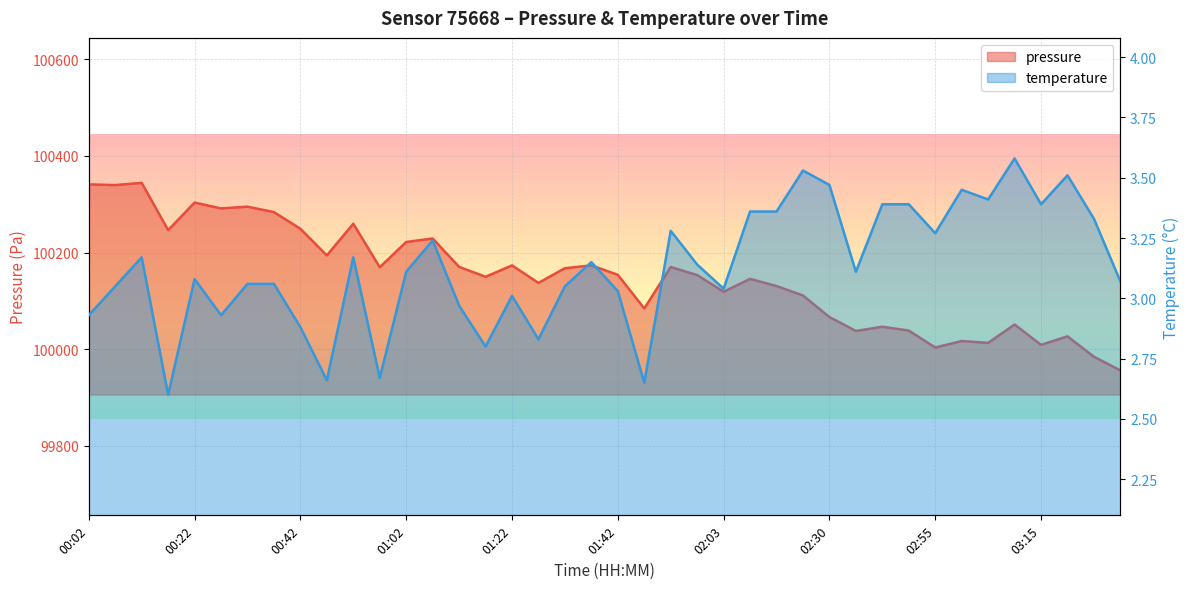

Is it true that temperature equals 4.6 at 01:07?

False